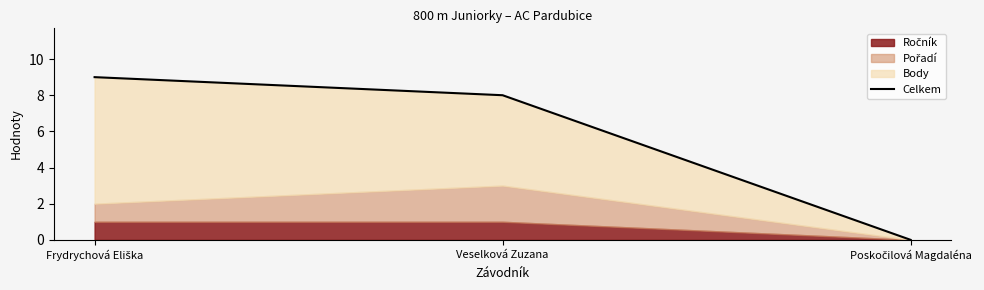

What is the change in value from Veselková Zuzana to Poskočilová Magdaléna?

-8